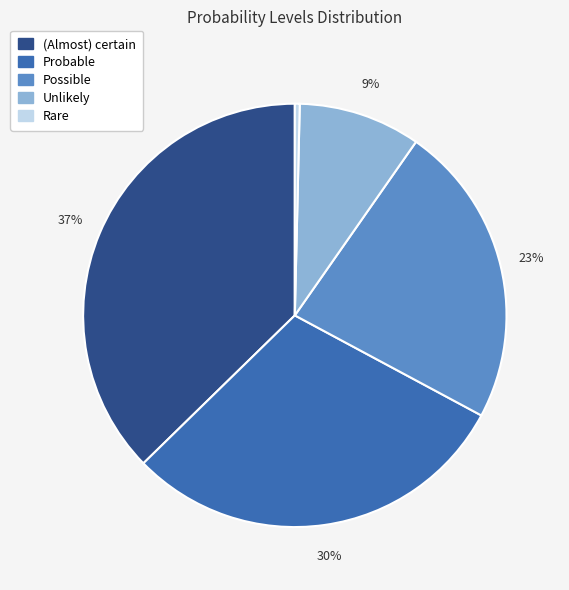

Which category has the biggest portion of the pie?

(Almost) certain